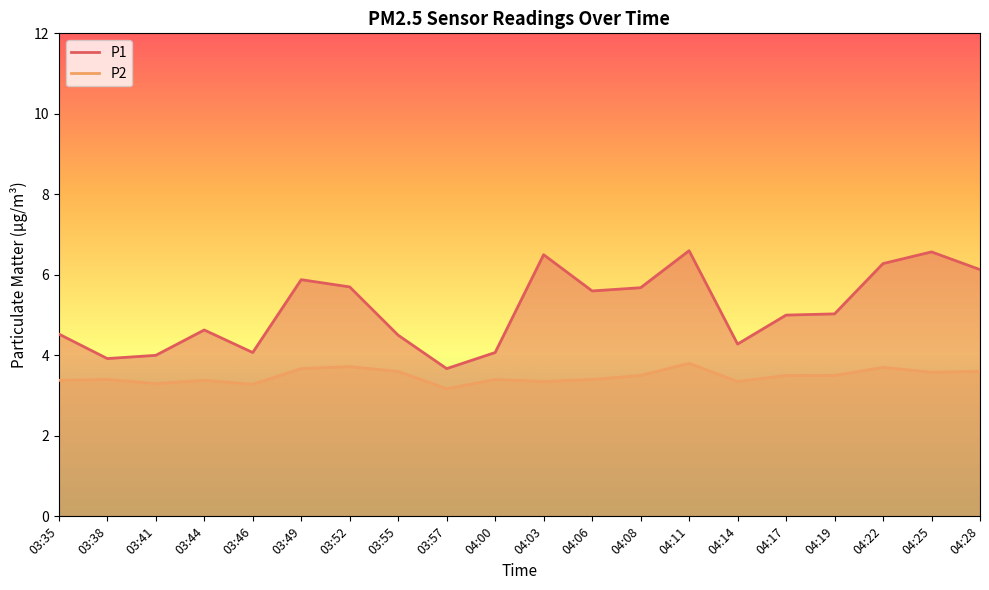

Which series has the largest total across all categories?

P1